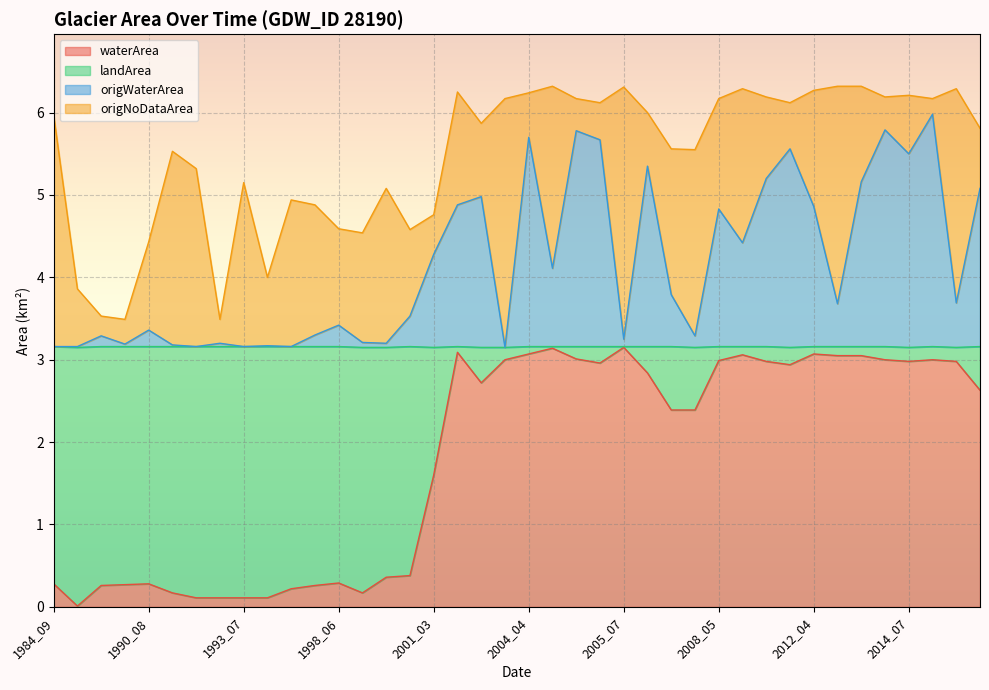

What is the difference between the second highest and minimum values in the origWaterArea series?

2.6